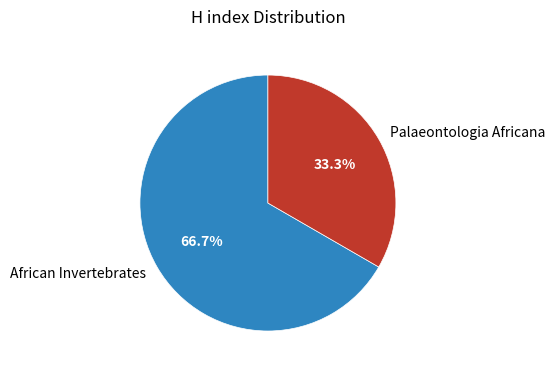

What is the largest slice in the pie chart?

African Invertebrates